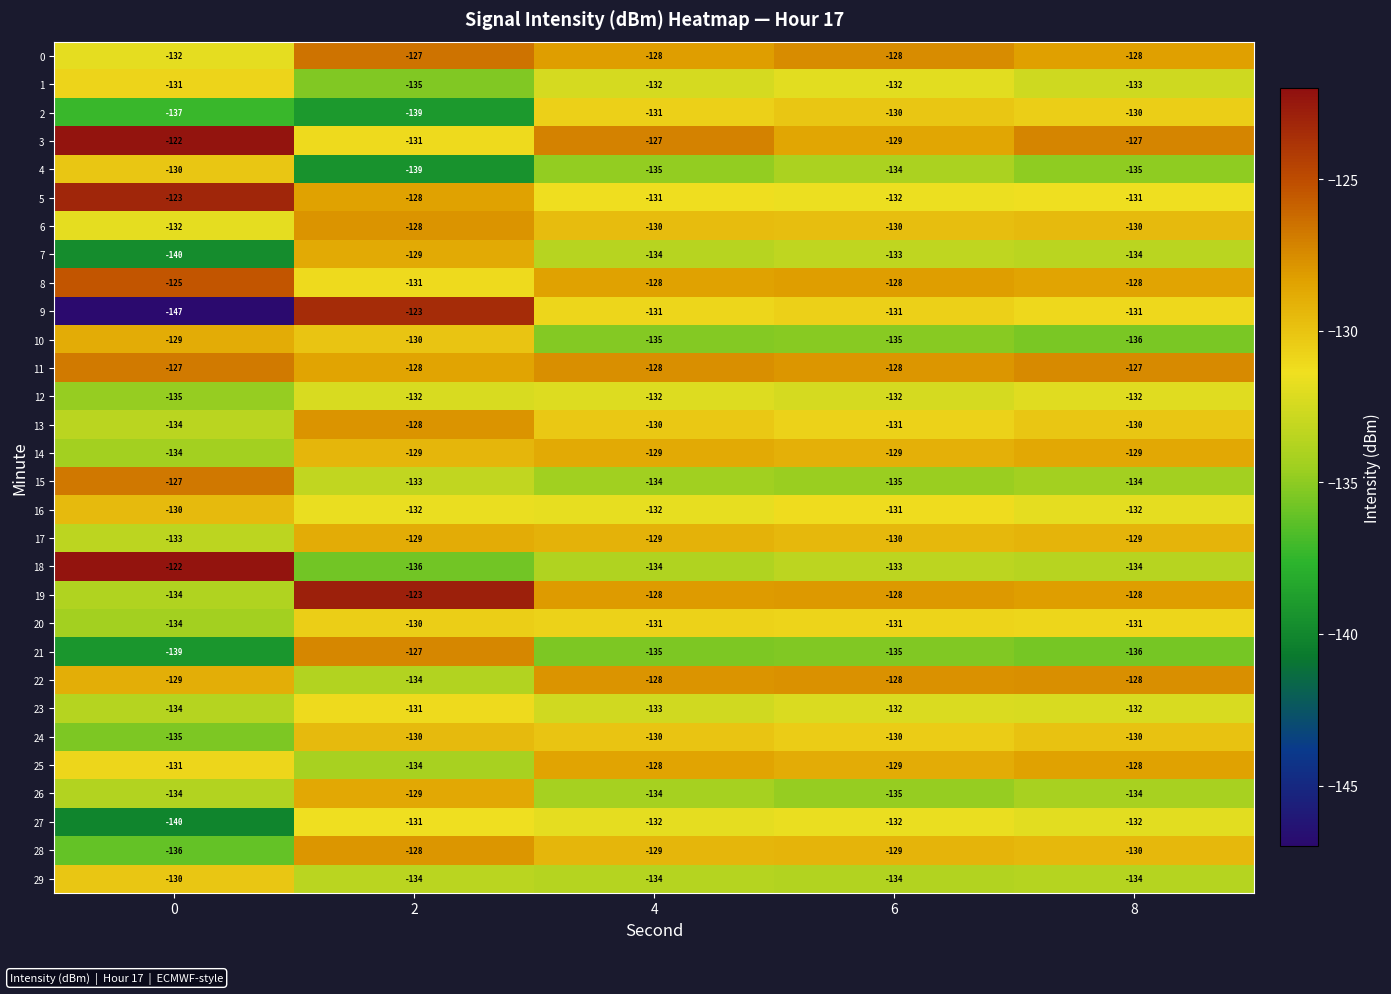

What is the difference between the highest and lowest values at 6?

7